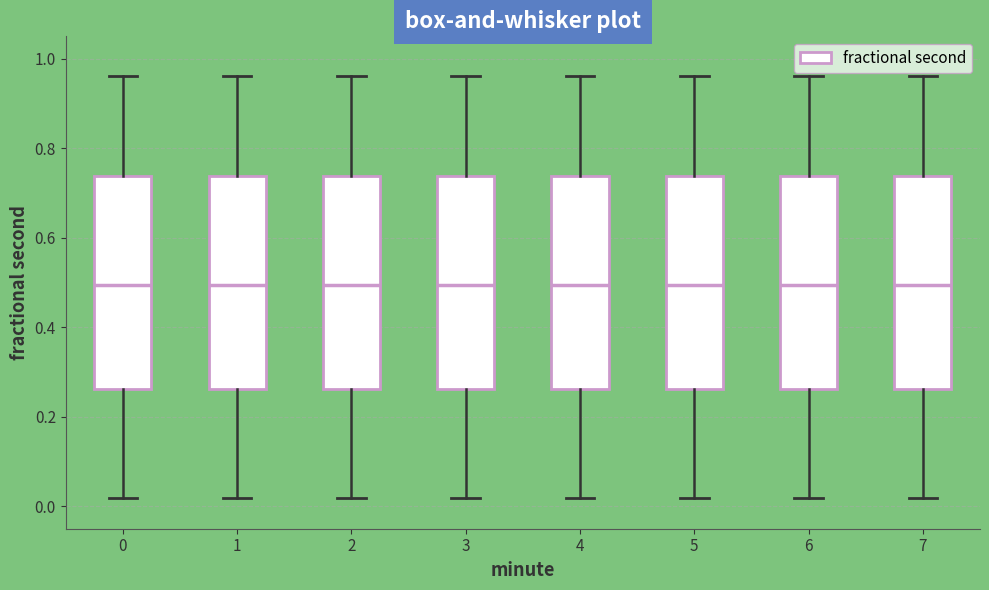

Where does the median line of the box at x = 7 sit on the y-axis? The values are not printed on the chart, so give them approximately, as read against the axis.

0.50